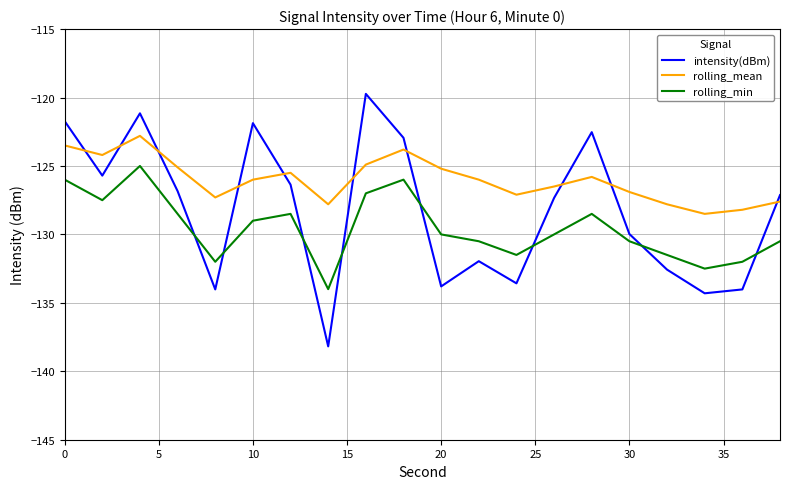

Which series has the largest total across all categories?

rolling_mean